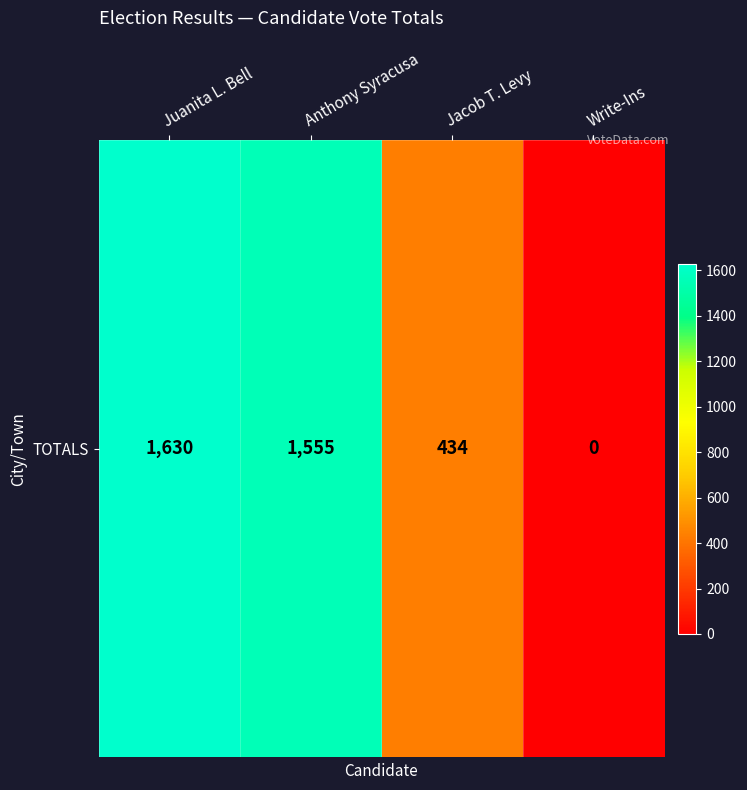

Reading left to right, list all the values displayed in this chart.

1630	1555	434	0